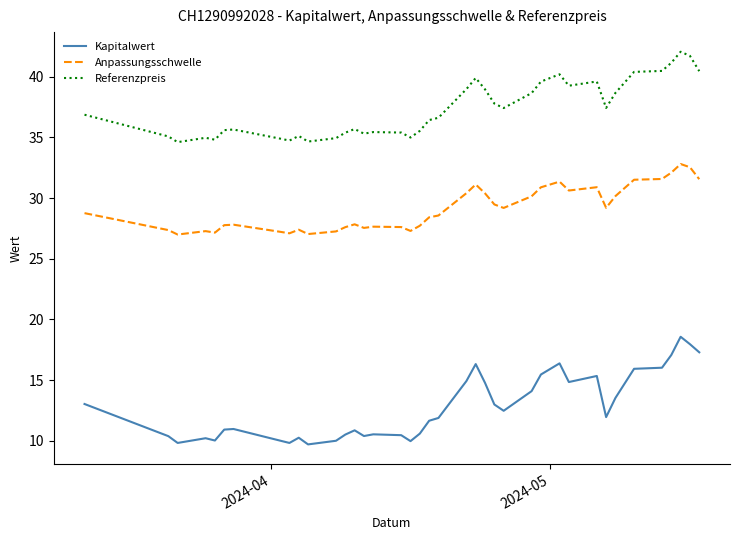

True or false: Kapitalwert and Anpassungsschwelle intersect in this chart.

False